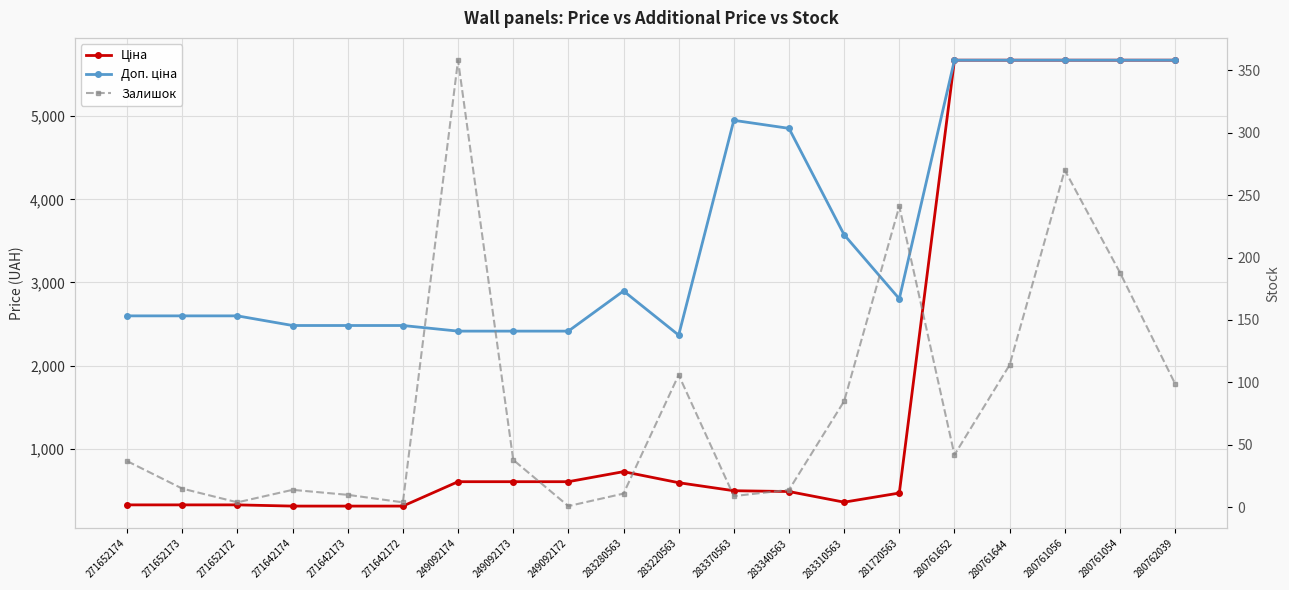

What is the total value across all series at 283310563?

4016.3